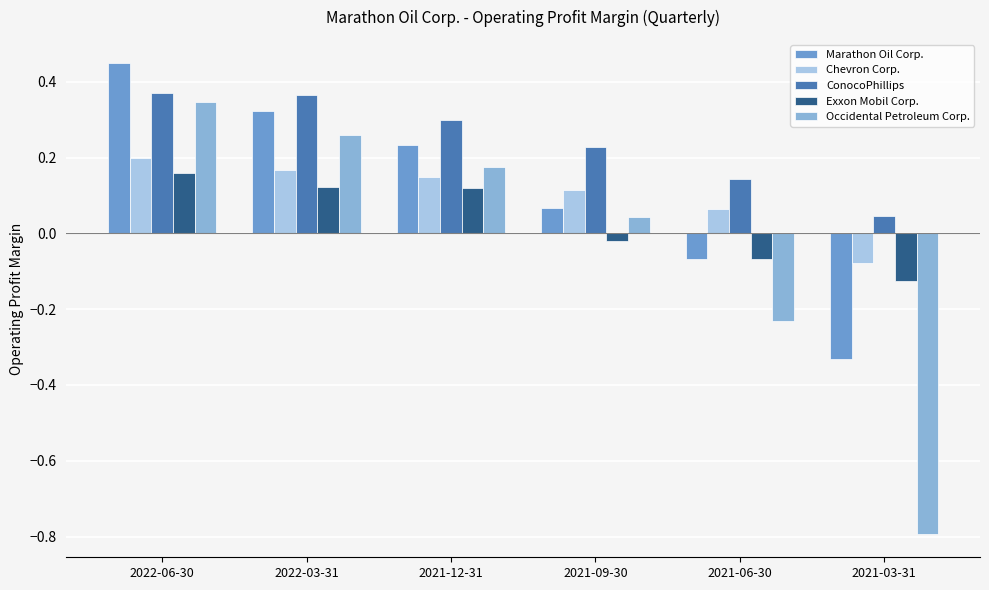

How many data points in Marathon Oil Corp. are less than 0?

2